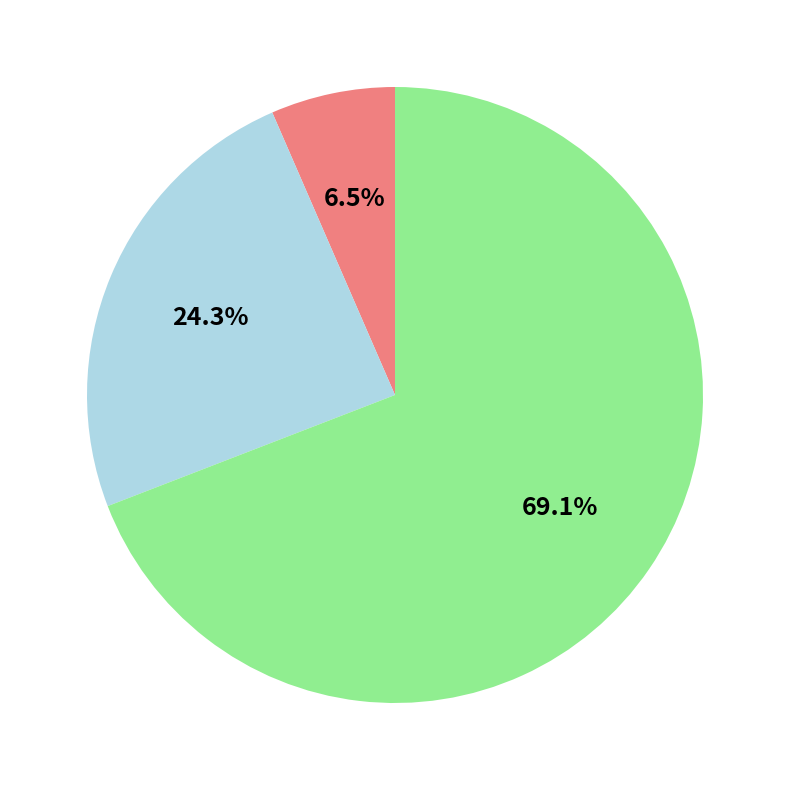

Count the number of slices in the pie.

3